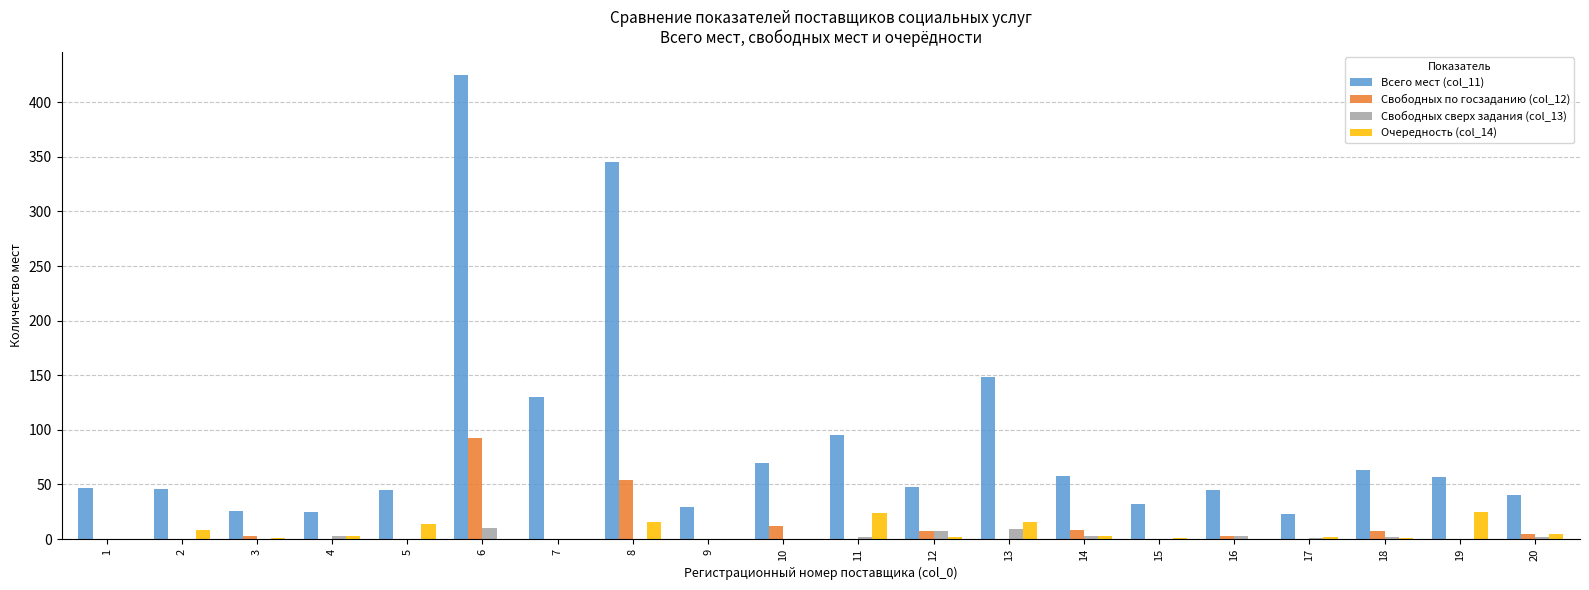

What is the sum of all Очередность (col_14) values?

121